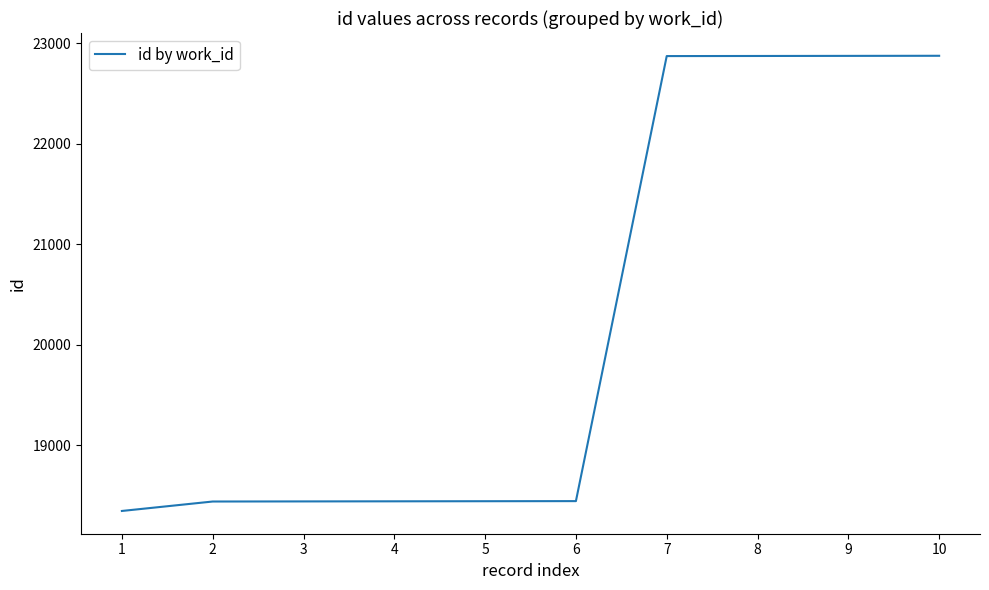

Does the chart have visible grid lines?

No